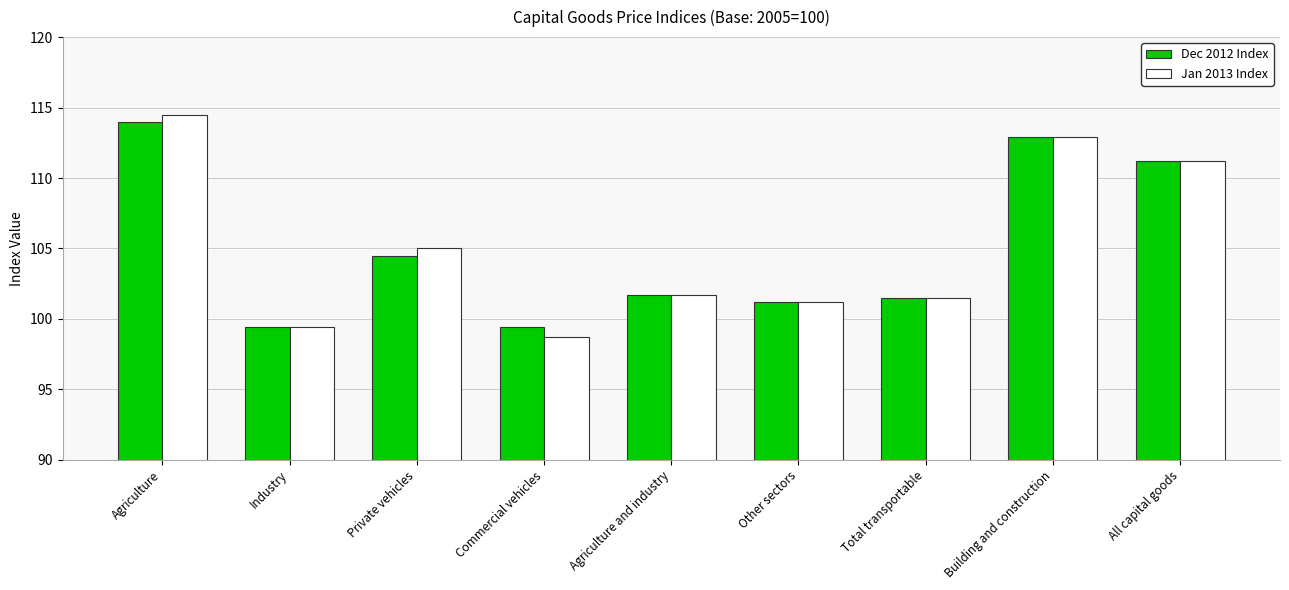

What is the label of the 2nd bar from the right?

Building and construction